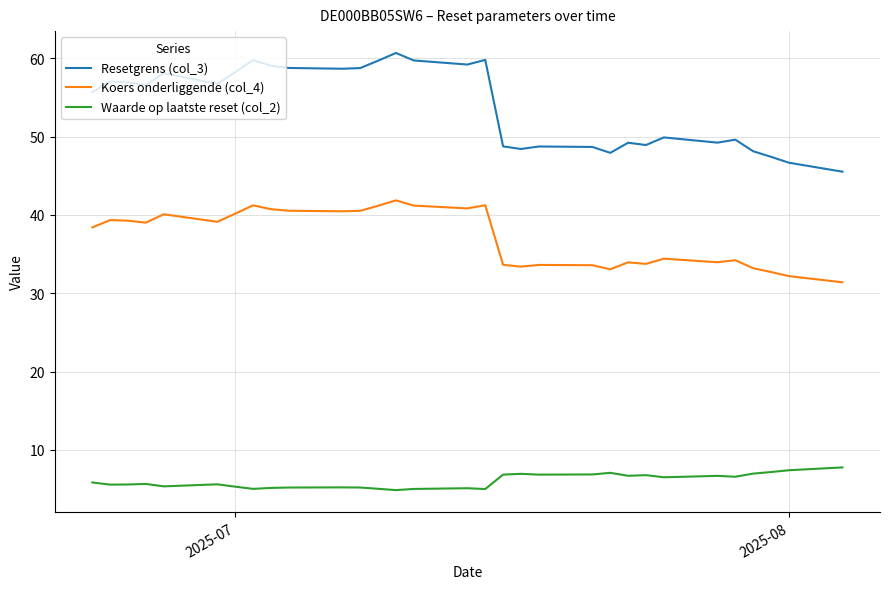

How many lines are shown in the chart?

3